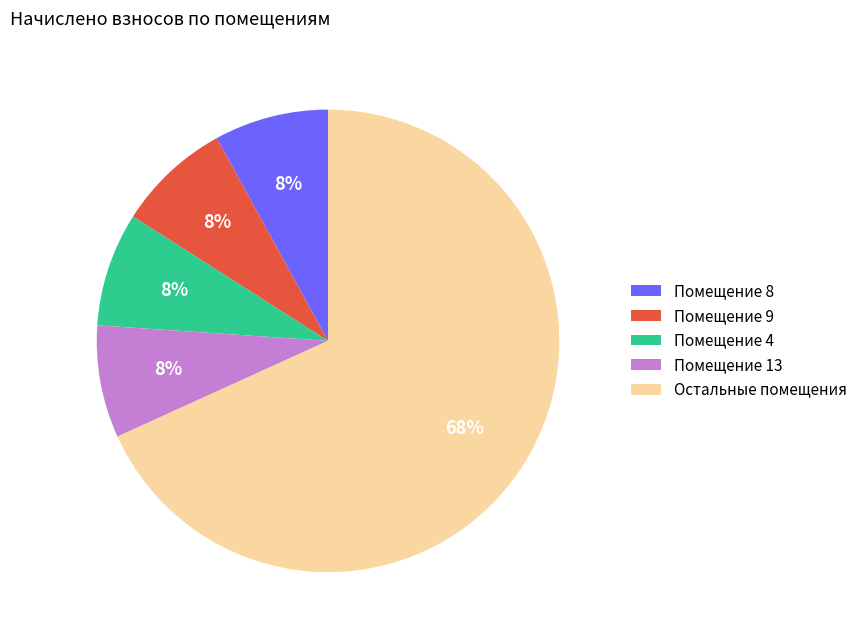

What is the ratio of the value at Помещение 4 to the value at Помещение 13?

1.0